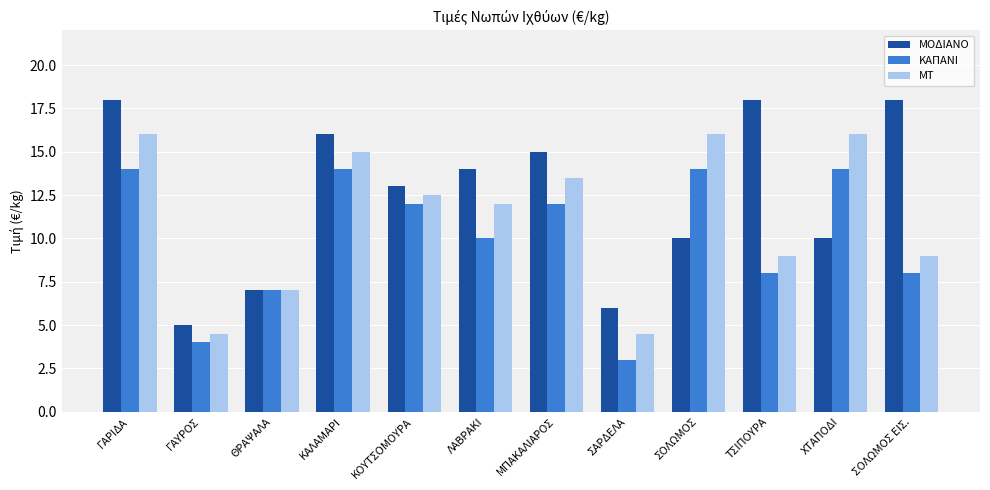

How many bars are there in total?

36